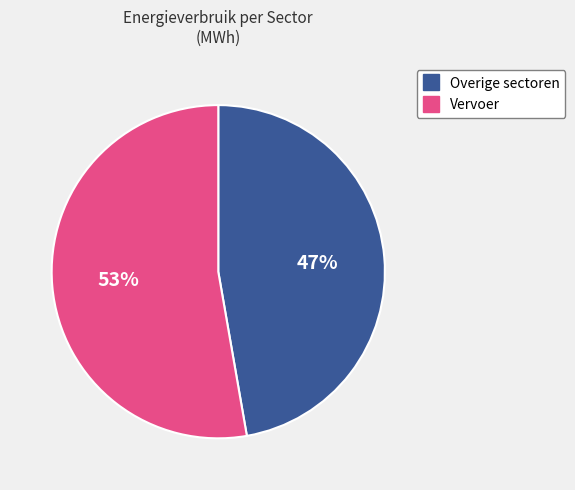

Is there any slice that represents more than half of the pie?

Yes